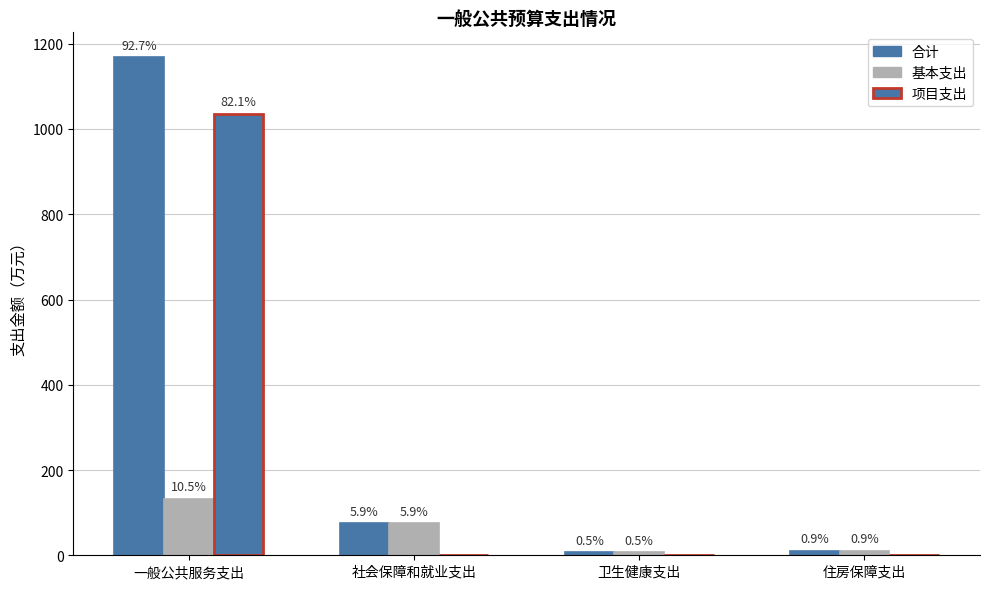

What is the spread (max minus min) of values at 卫生健康支出?

6.8